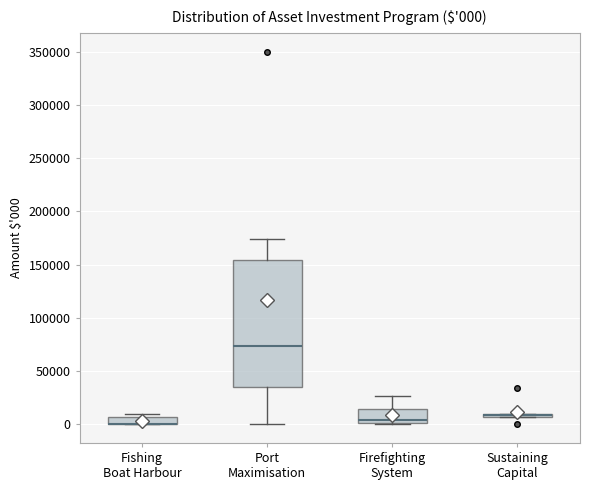

Which box is the tallest, from its lower edge to its upper edge?

Port Maximisation